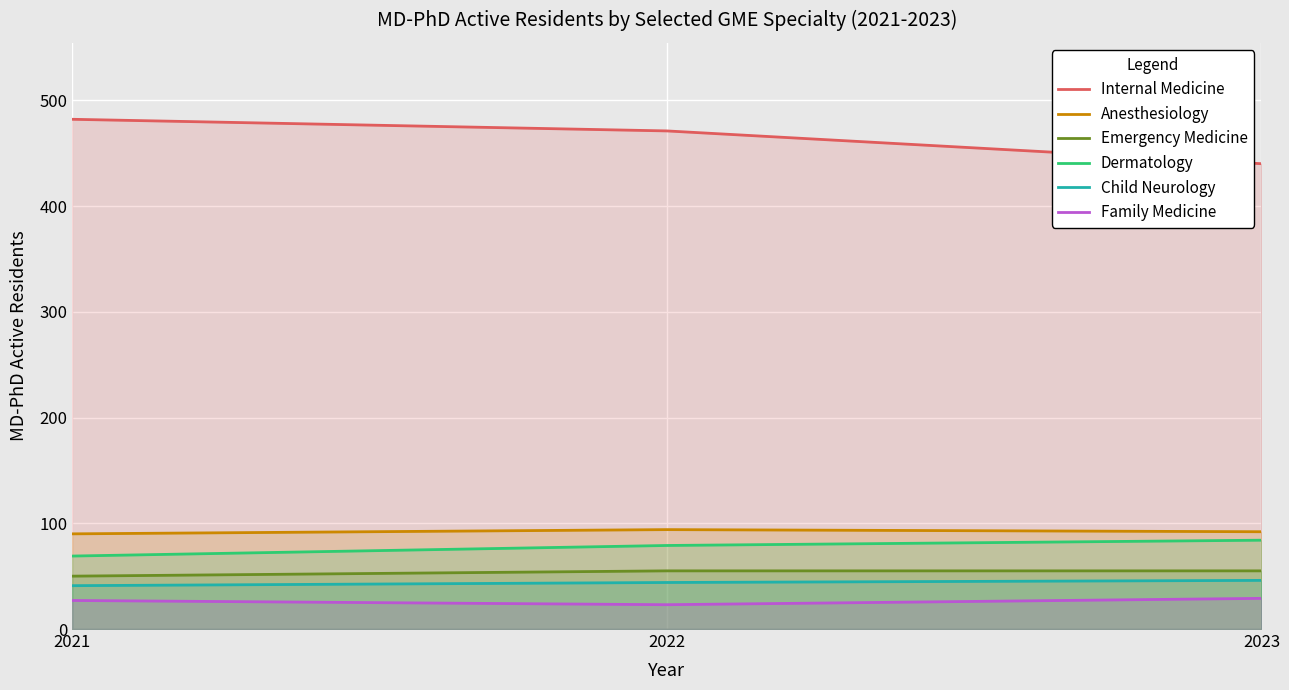

Reading left to right, what are all the values shown in this chart?

Internal Medicine: 482	471	440
Anesthesiology: 90	94	92
Emergency Medicine: 50	55	55
Dermatology: 69	79	84
Child Neurology: 41	44	46
Family Medicine: 27	23	29